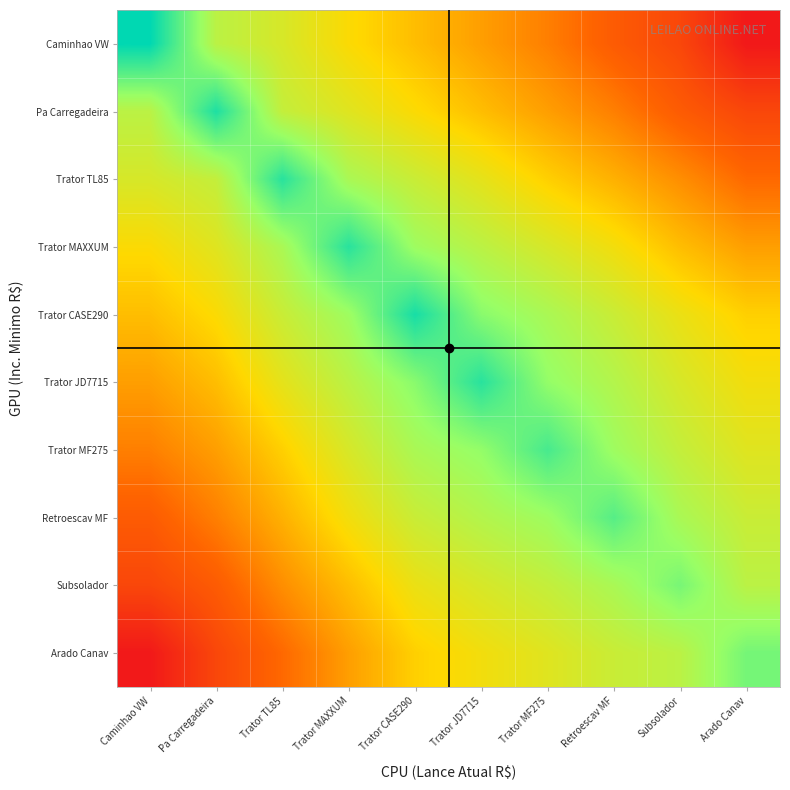

Reading left to right, transcribe all the data shown in this chart.

Caminhao VW: Caminhao VW=12.6	Pa Carregadeira=9.2	Trator TL85=8.5	Trator MAXXUM=7.6	Trator CASE290=6.9	Trator JD7715=6.2	Trator MF275=5.5	Retroescav MF=4.6	Subsolador=3.9	Arado Canav=2.4
Pa Carregadeira: Caminhao VW=9.2	Pa Carregadeira=12.1	Trator TL85=9.0	Trator MAXXUM=8.3	Trator CASE290=7.6	Trator JD7715=6.9	Trator MF275=6.2	Retroescav MF=5.5	Subsolador=4.6	Arado Canav=3.9
Trator TL85: Caminhao VW=8.5	Pa Carregadeira=9.0	Trator TL85=11.9	Trator MAXXUM=9.6	Trator CASE290=8.9	Trator JD7715=8.2	Trator MF275=7.3	Retroescav MF=6.6	Subsolador=5.9	Arado Canav=5.0
Trator MAXXUM: Caminhao VW=7.6	Pa Carregadeira=8.3	Trator TL85=9.6	Trator MAXXUM=11.9	Trator CASE290=9.9	Trator JD7715=9.2	Trator MF275=8.5	Retroescav MF=7.8	Subsolador=6.9	Arado Canav=6.2
Trator CASE290: Caminhao VW=6.9	Pa Carregadeira=7.6	Trator TL85=8.9	Trator MAXXUM=9.9	Trator CASE290=12.2	Trator JD7715=10.3	Trator MF275=9.6	Retroescav MF=8.9	Subsolador=8.0	Arado Canav=7.3
Trator JD7715: Caminhao VW=6.2	Pa Carregadeira=6.9	Trator TL85=8.2	Trator MAXXUM=9.2	Trator CASE290=10.3	Trator JD7715=11.9	Trator MF275=10.1	Retroescav MF=9.4	Subsolador=8.5	Arado Canav=7.8
Trator MF275: Caminhao VW=5.5	Pa Carregadeira=6.2	Trator TL85=7.3	Trator MAXXUM=8.5	Trator CASE290=9.6	Trator JD7715=10.1	Trator MF275=11.4	Retroescav MF=9.9	Subsolador=9.0	Arado Canav=8.3
Retroescav MF: Caminhao VW=4.6	Pa Carregadeira=5.5	Trator TL85=6.6	Trator MAXXUM=7.8	Trator CASE290=8.9	Trator JD7715=9.4	Trator MF275=9.9	Retroescav MF=11.2	Subsolador=9.6	Arado Canav=8.9
Subsolador: Caminhao VW=3.9	Pa Carregadeira=4.6	Trator TL85=5.9	Trator MAXXUM=6.9	Trator CASE290=8.0	Trator JD7715=8.5	Trator MF275=9.0	Retroescav MF=9.6	Subsolador=10.6	Arado Canav=9.2
Arado Canav: Caminhao VW=2.4	Pa Carregadeira=3.9	Trator TL85=5.0	Trator MAXXUM=6.2	Trator CASE290=7.3	Trator JD7715=7.8	Trator MF275=8.3	Retroescav MF=8.9	Subsolador=9.2	Arado Canav=10.6